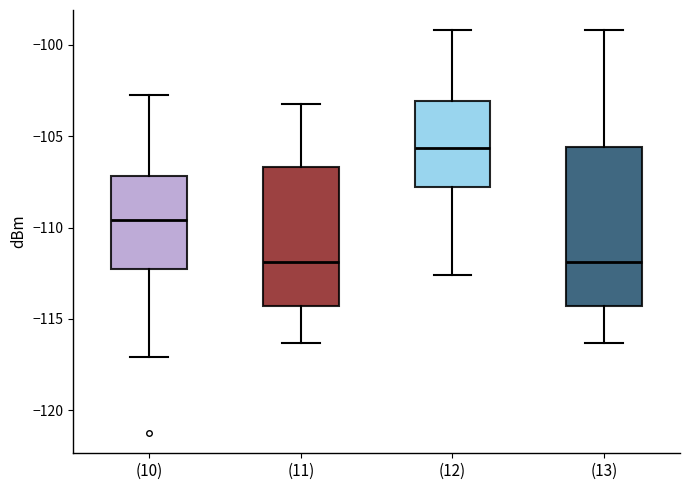

Reading left to right, read every box against the y-axis: the position of its median line, the range the box covers, and the ends of its whiskers. The values are not printed on the chart, so give them approximately, as read against the axis.

(10): median -109.5, box -112.5 to -107.0, whiskers -117.0 to -102.5
(11): median -112.0, box -114.5 to -106.5, whiskers -116.5 to -103.5
(12): median -105.5, box -108.0 to -103.0, whiskers -112.5 to -99.0
(13): median -112.0, box -114.5 to -105.5, whiskers -116.5 to -99.0